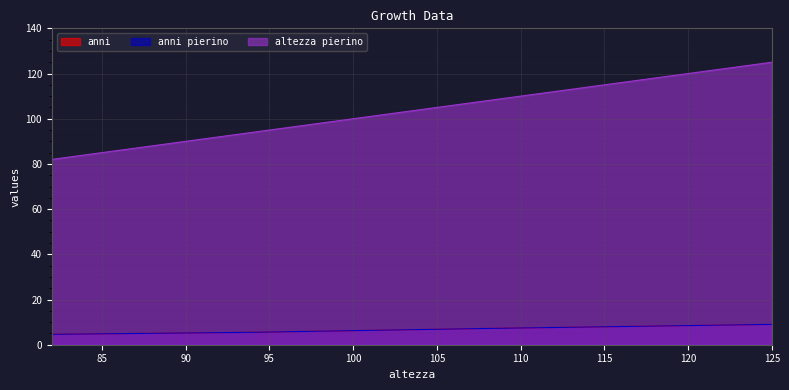

Which category has the lowest value in the altezza pierino series?

82